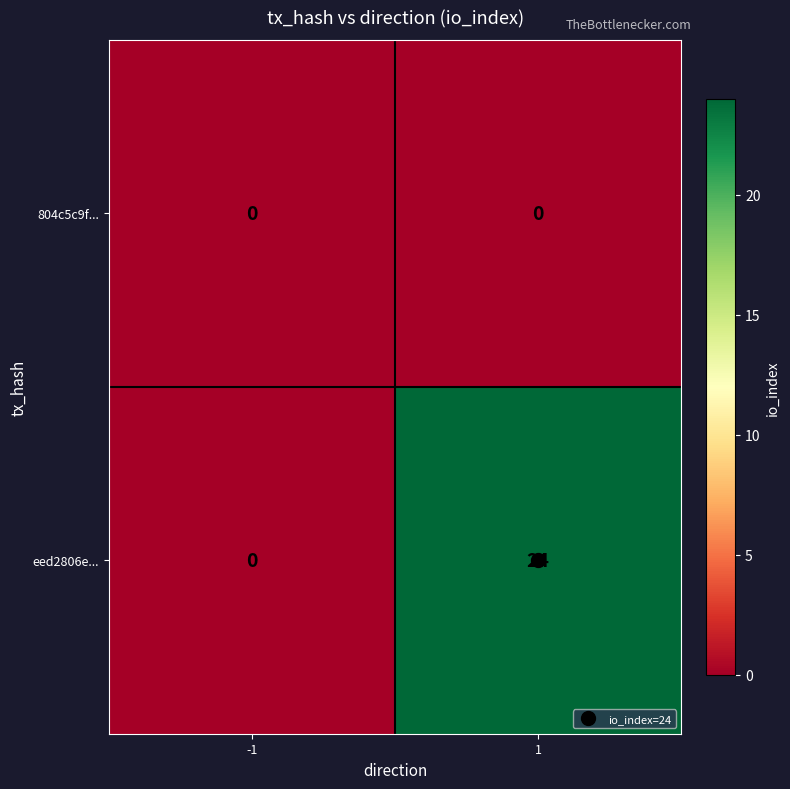

What is the maximum value shown in the chart?

24